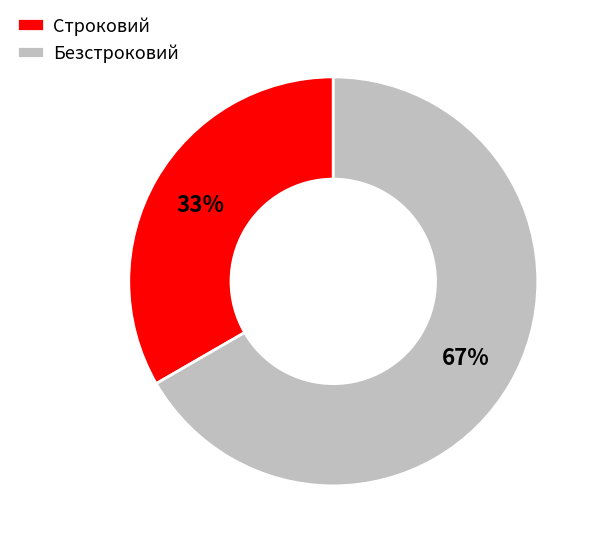

To the nearest percent, what is the average slice percentage?

50%